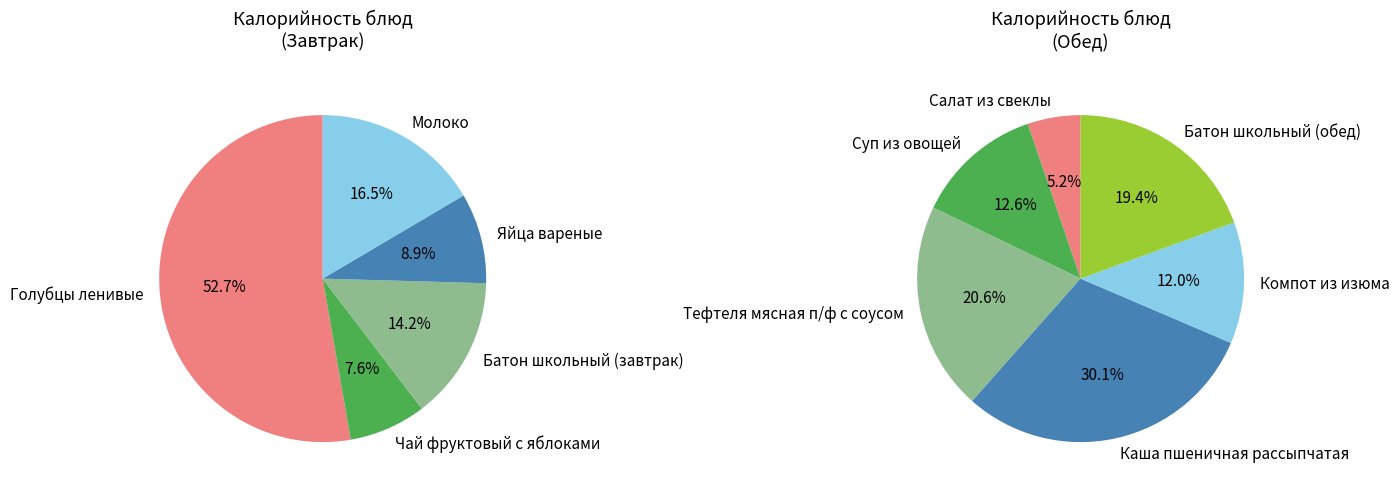

What is the smallest slice in the pie chart?

Салат из свеклы